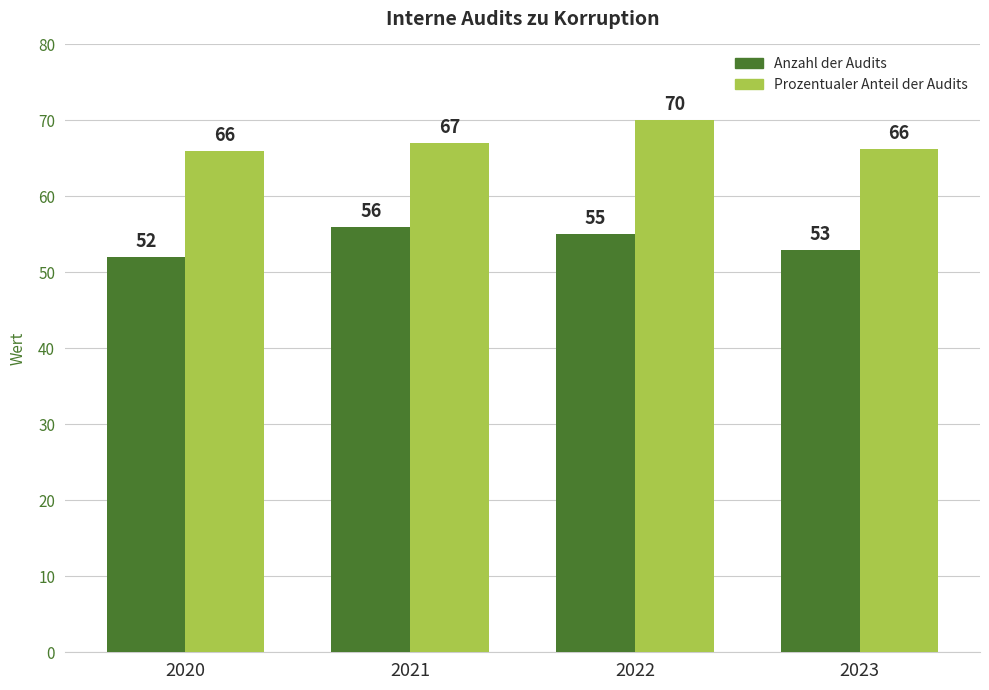

What is the total value across all series at 2020?

118.0